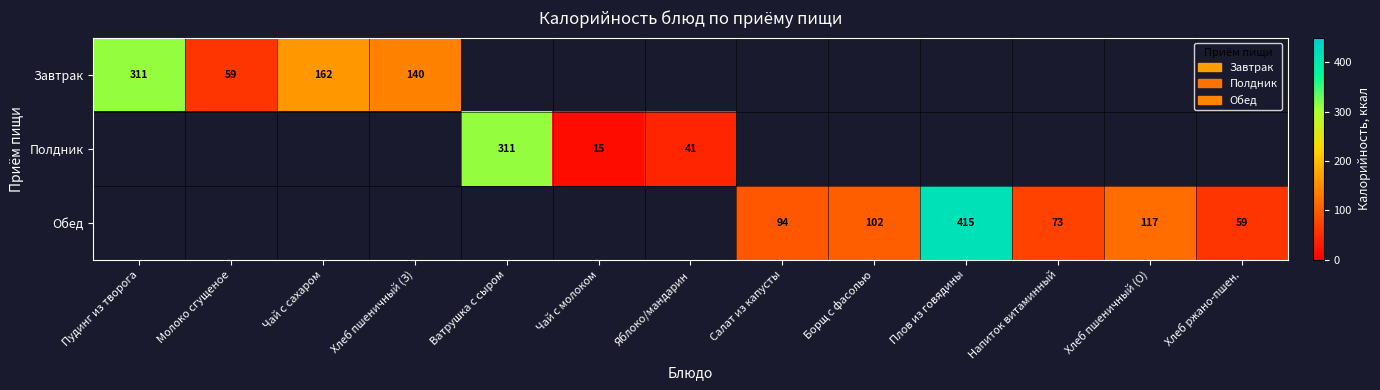

How many positive values does the Полдник series have?

3